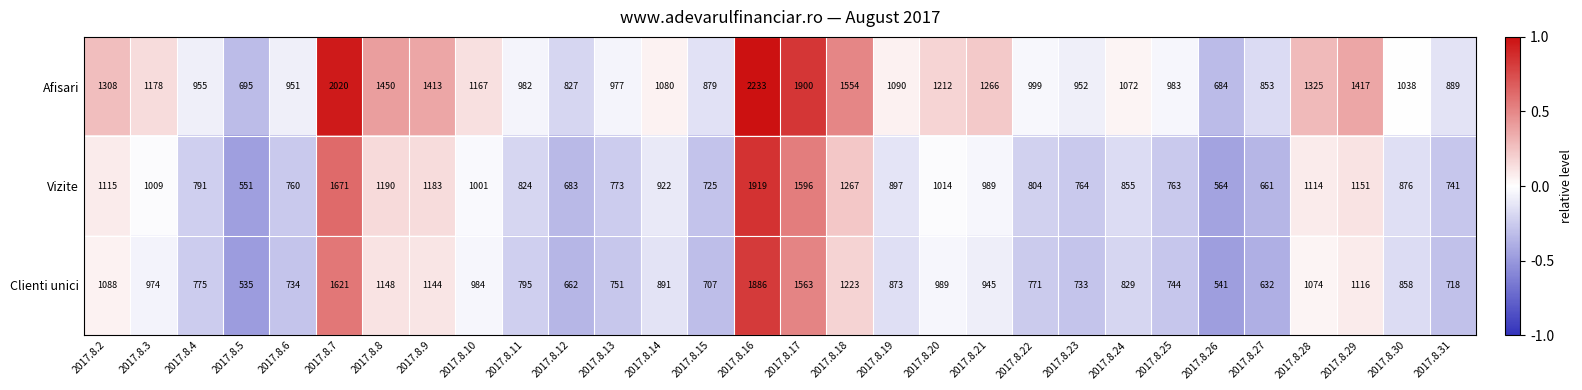

Which series has the widest spread of values?

Afisari